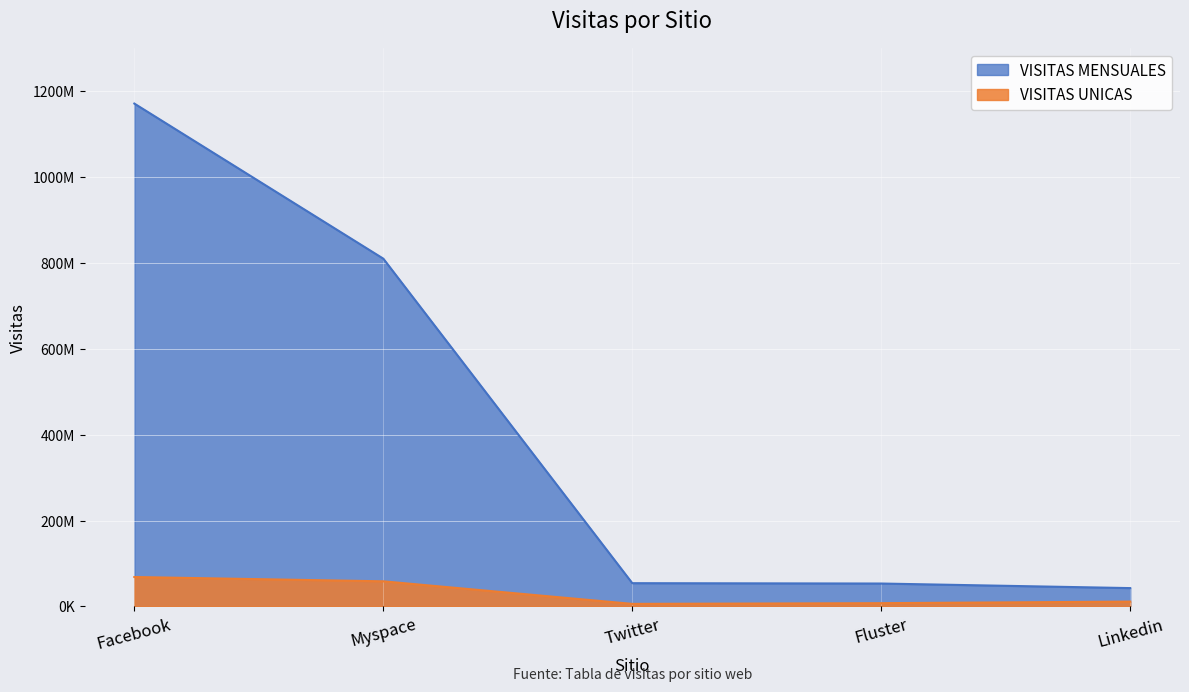

Which category has the highest value in the VISITAS UNICAS series?

Facebook